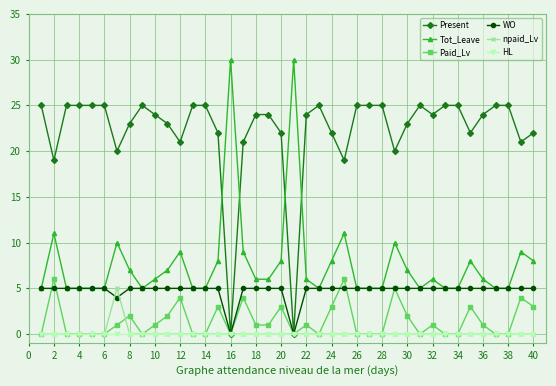

How many lines are shown in the chart?

6